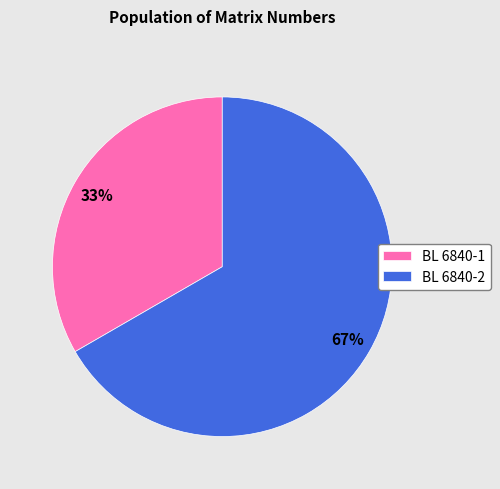

How many slices are in this pie chart?

2